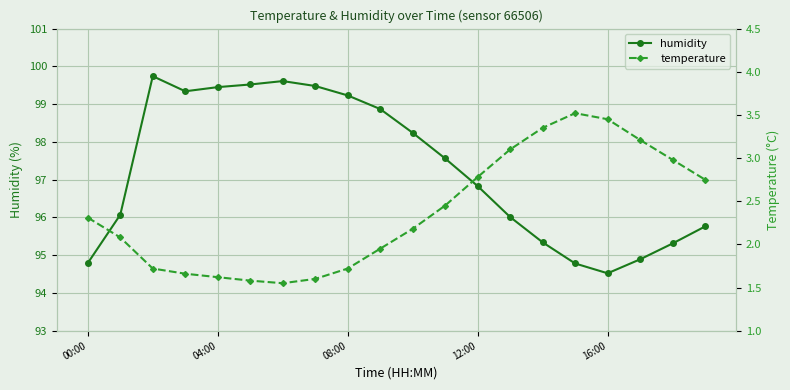

True or false: temperature and humidity intersect in this chart.

False